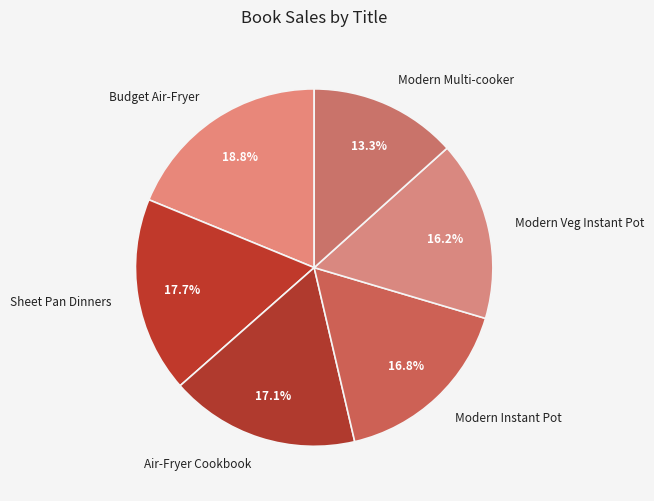

Is there a majority slice in this chart?

No